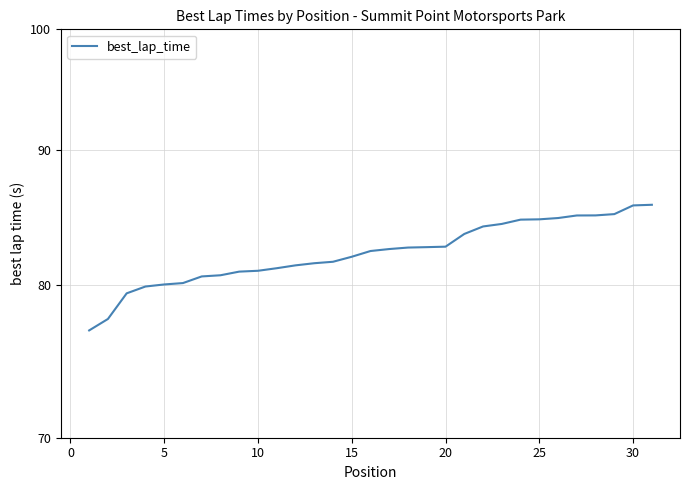

Does the chart display data point markers on the line(s)?

No